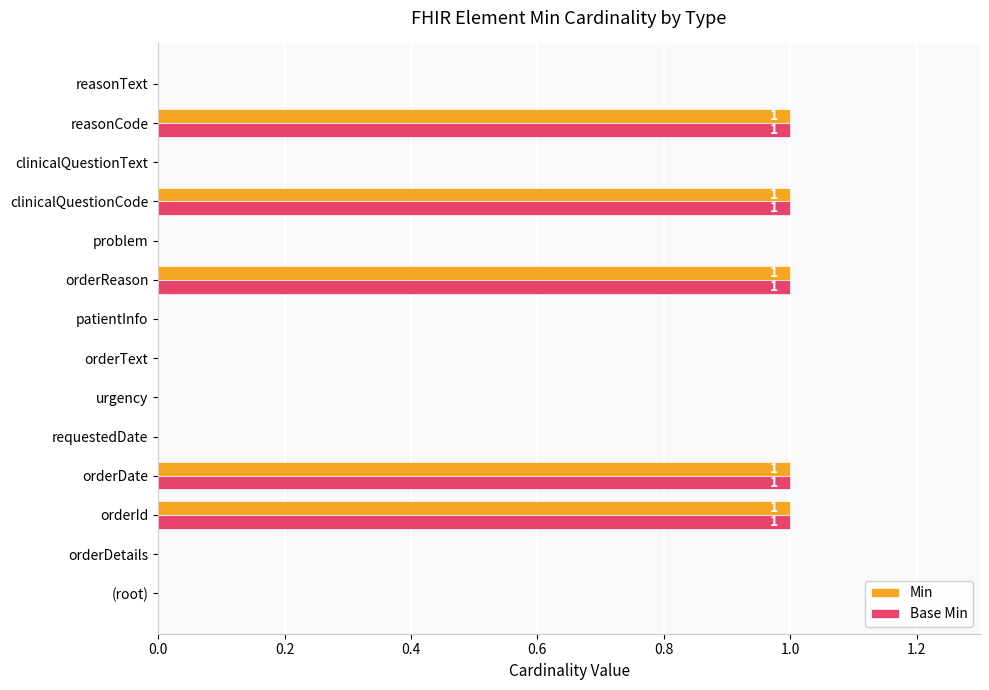

True or false: Base Min has a value of 0 at reasonText.

True